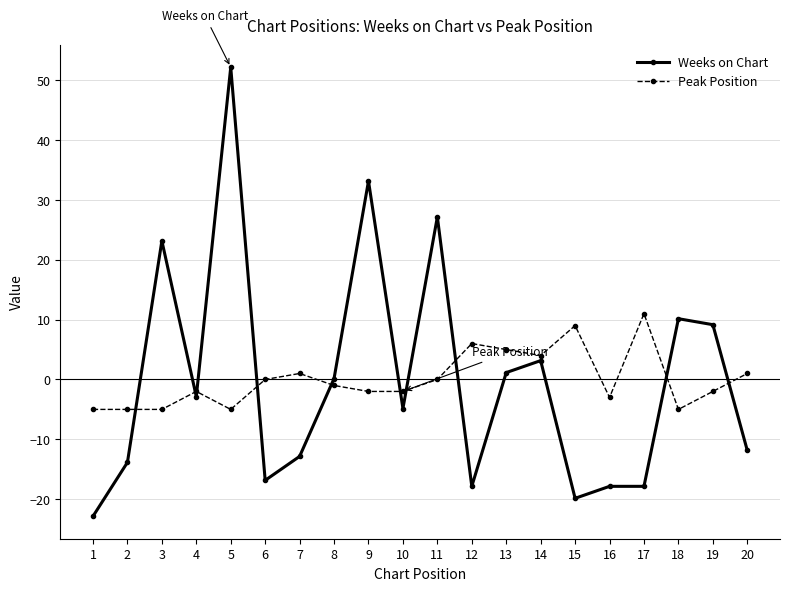

At which category does the chart reach its peak across all series?

5